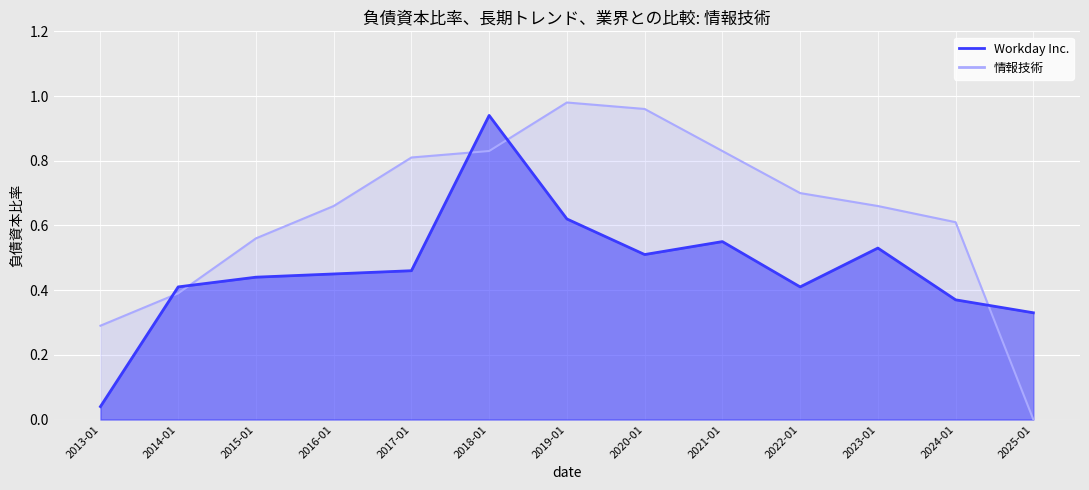

The 情報技術 series shows 1.0 at 2020-01. True or false?

True